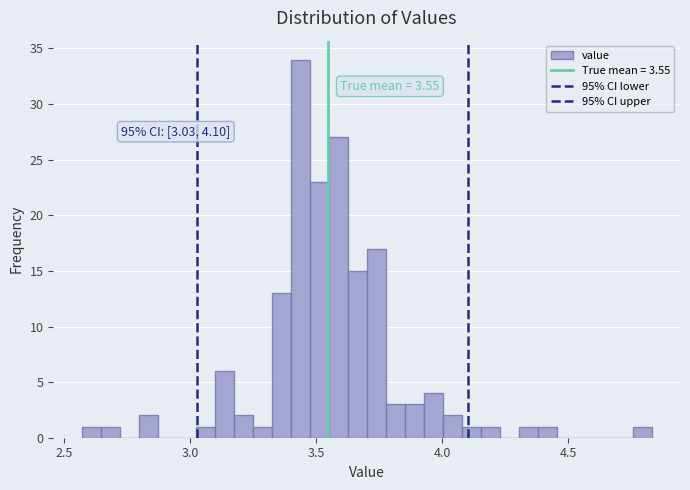

Read against the x-axis, roughly where is the centre of the tallest bar?

3.45